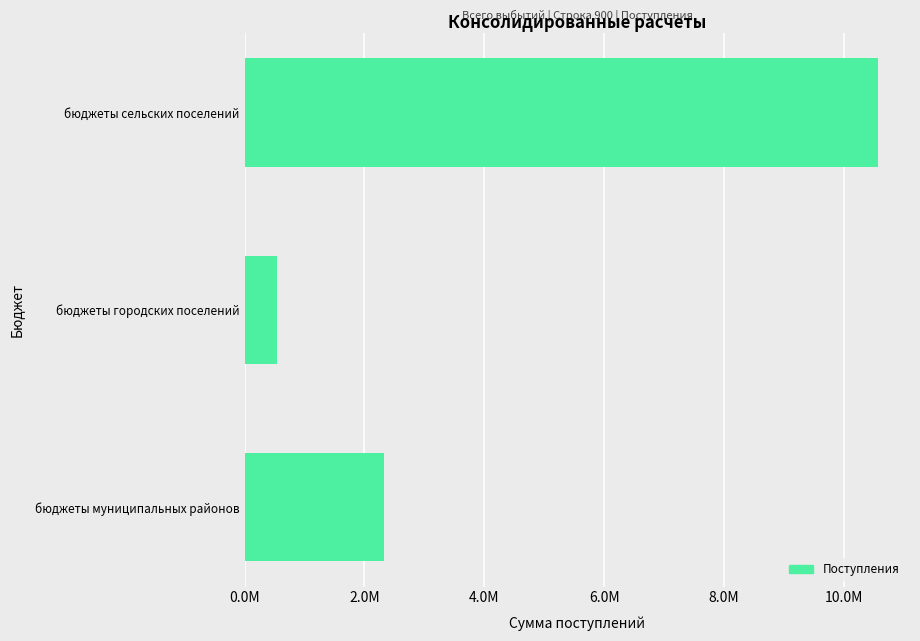

How many series are shown in this chart?

1